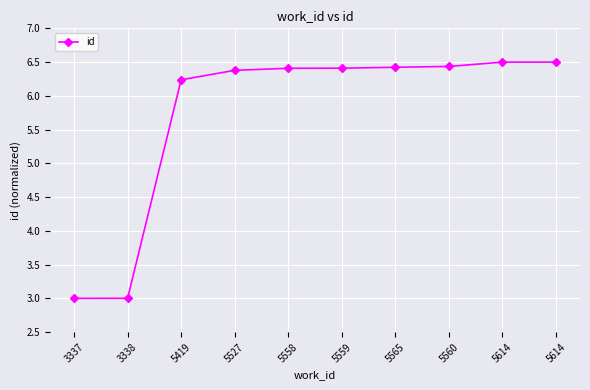

Which has a higher value, 5559 or 3337?

5559